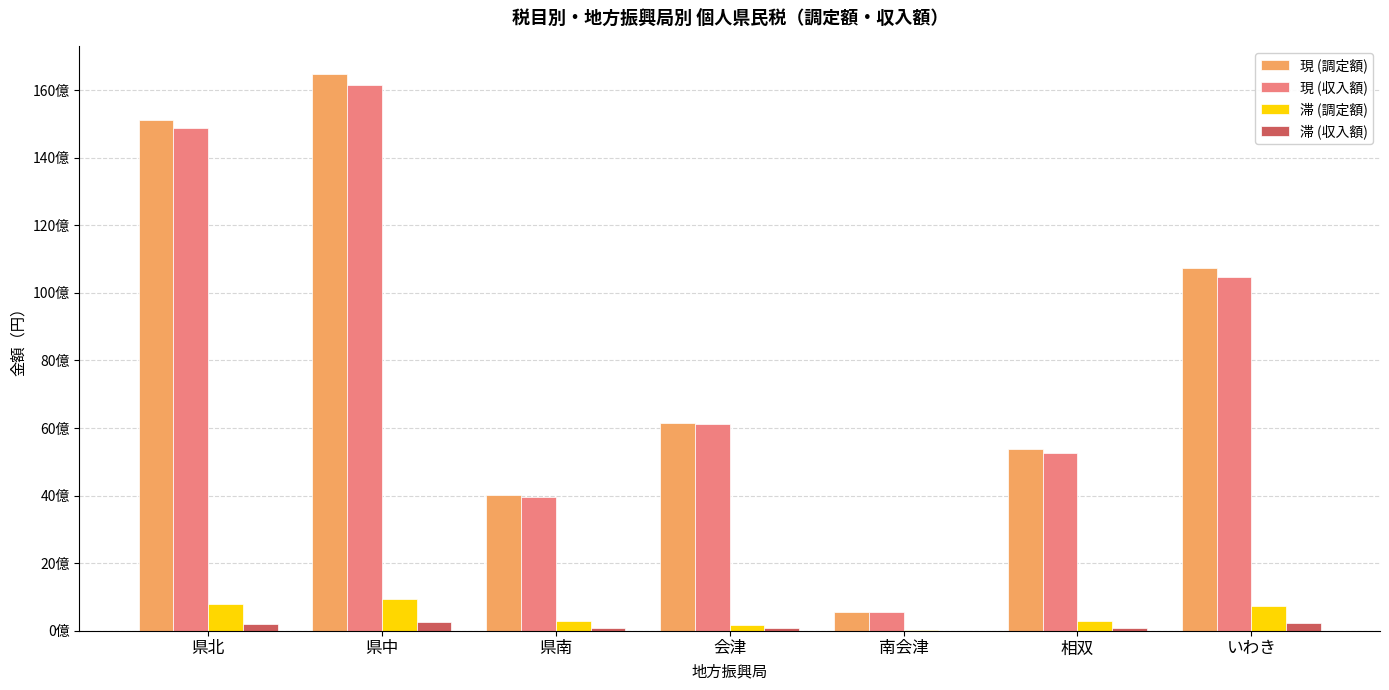

Which label corresponds to the largest value in the chart?

県中